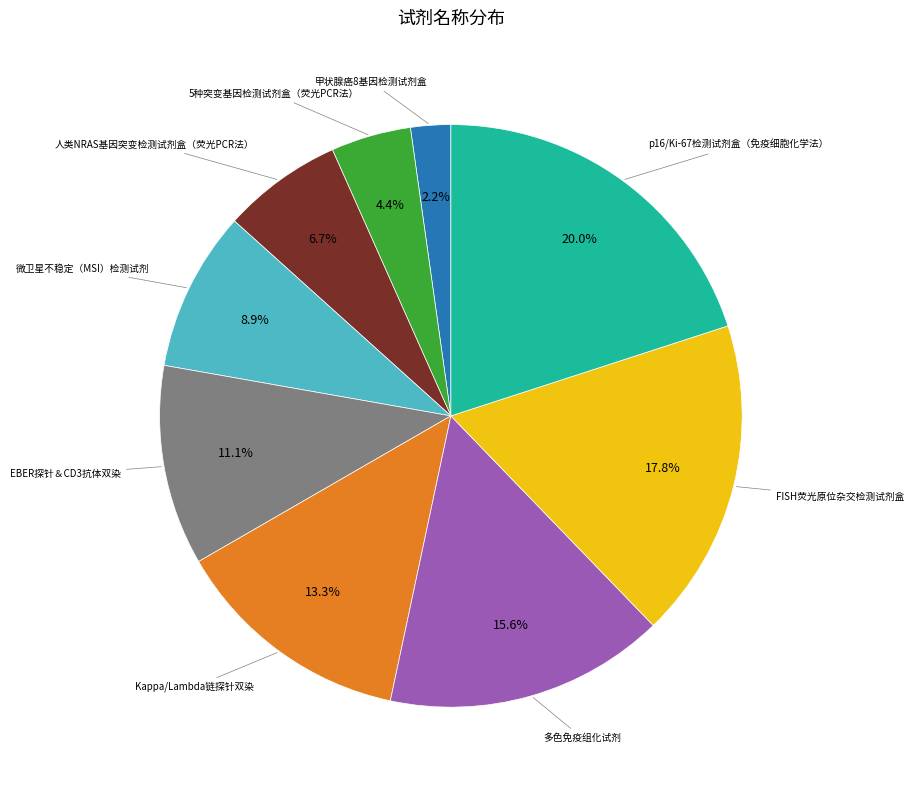

Does any single category account for the majority?

No